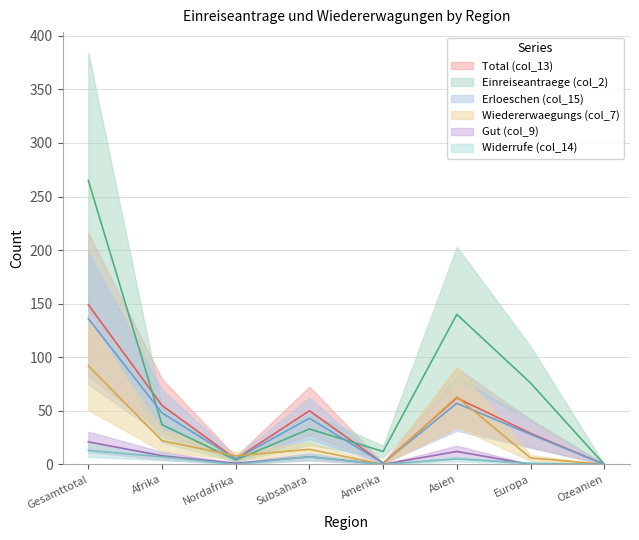

What position from the right is Nordafrika?

6